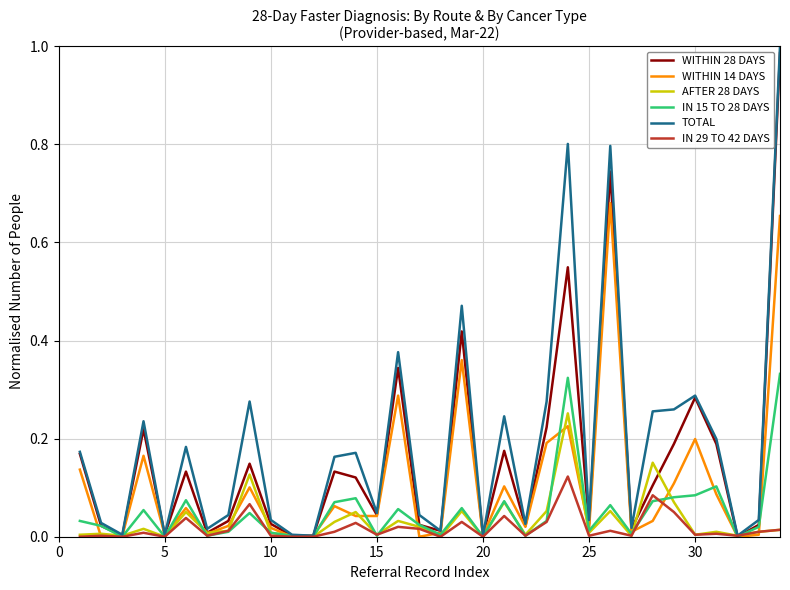

What are all the series names shown in the legend?

WITHIN 28 DAYS, WITHIN 14 DAYS, AFTER 28 DAYS, IN 15 TO 28 DAYS, TOTAL, IN 29 TO 42 DAYS